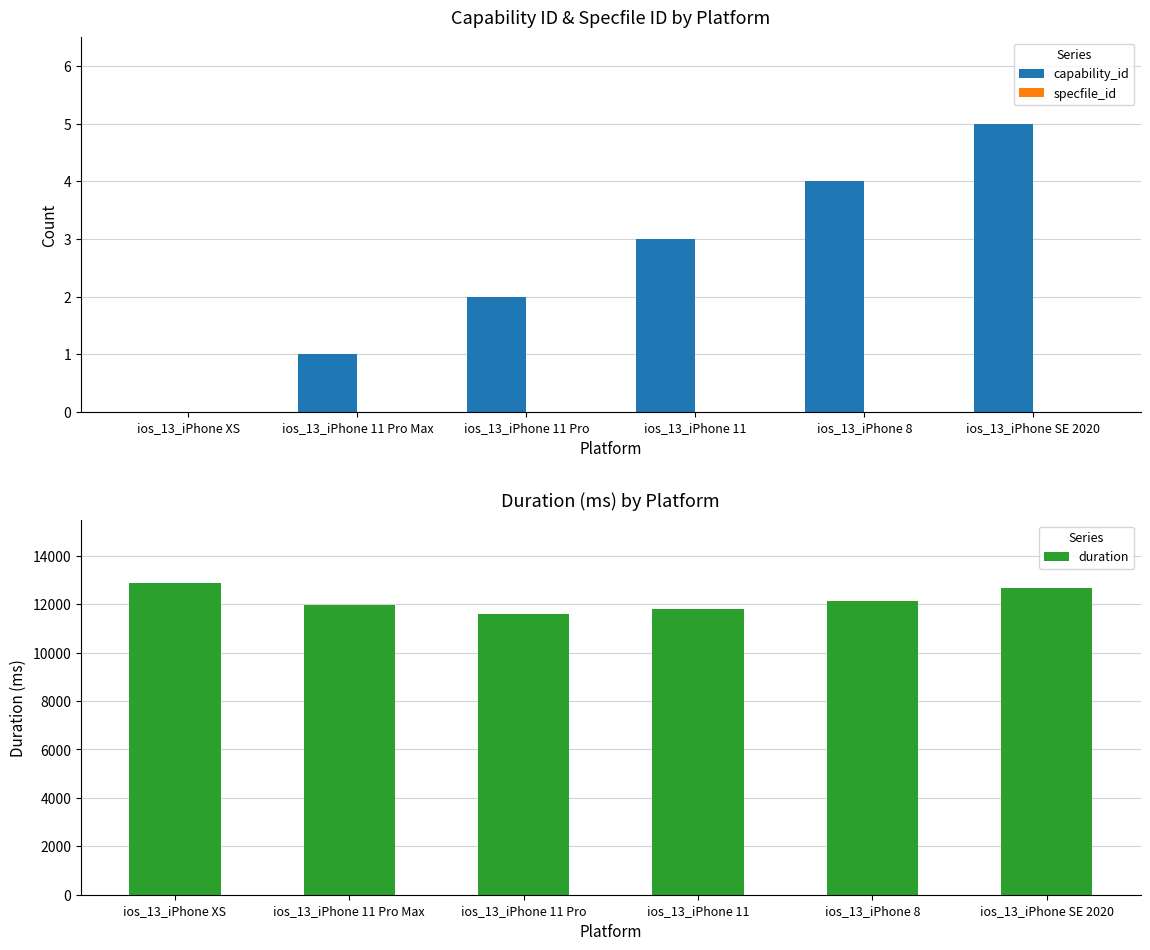

Between ios_13_iPhone 11 Pro Max and ios_13_iPhone 11, which series saw the biggest shift?

duration